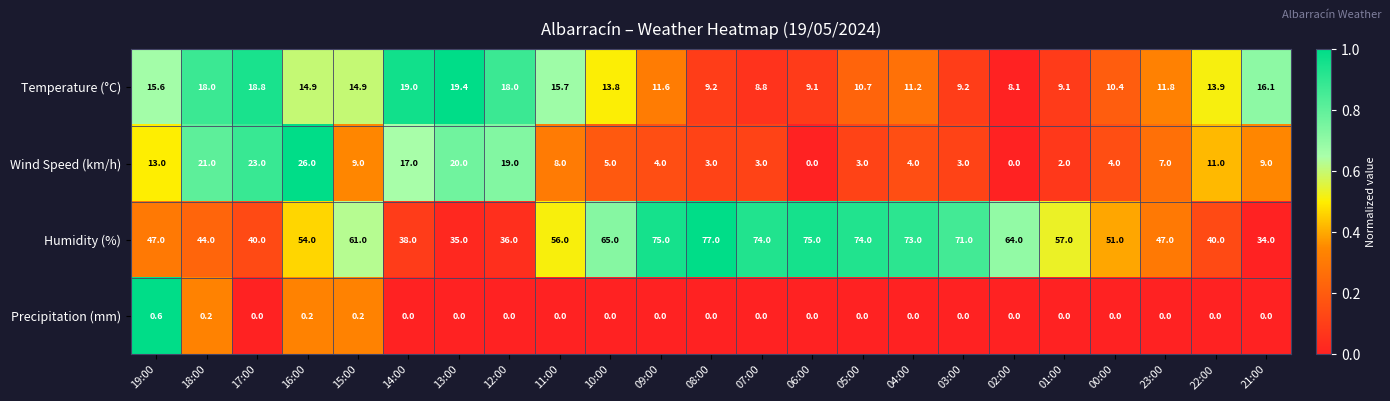

The Temperature (°C) series shows 19.4 at 13:00. True or false?

True